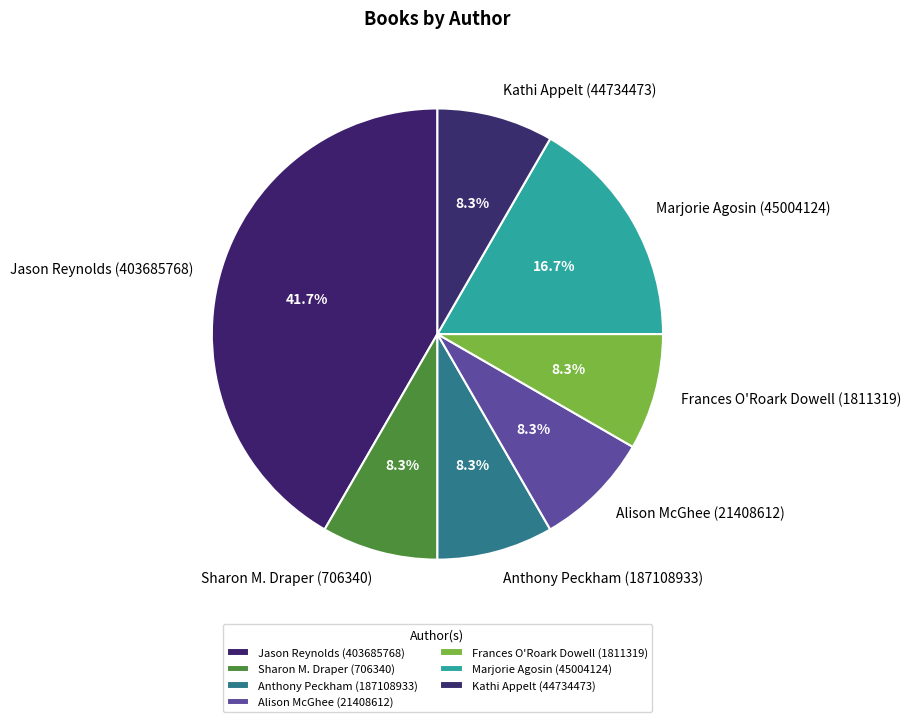

How much of the chart is everything except Jason Reynolds (403685768)?

58.3%